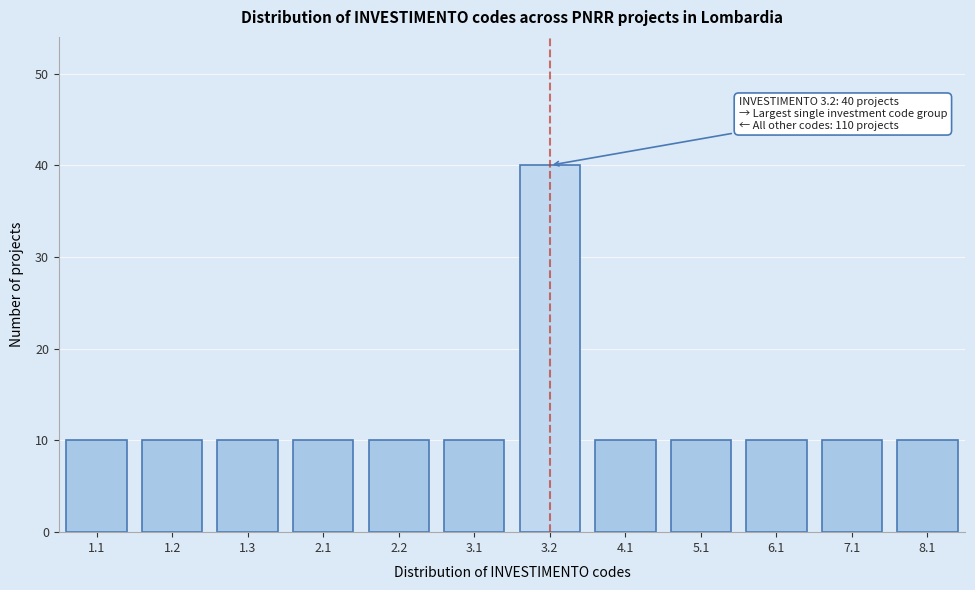

Reading left to right, list all the values displayed in this chart.

1.1=10	1.2=10	1.3=10	2.1=10	2.2=10	3.1=10	3.2=40	4.1=10	5.1=10	6.1=10	7.1=10	8.1=10